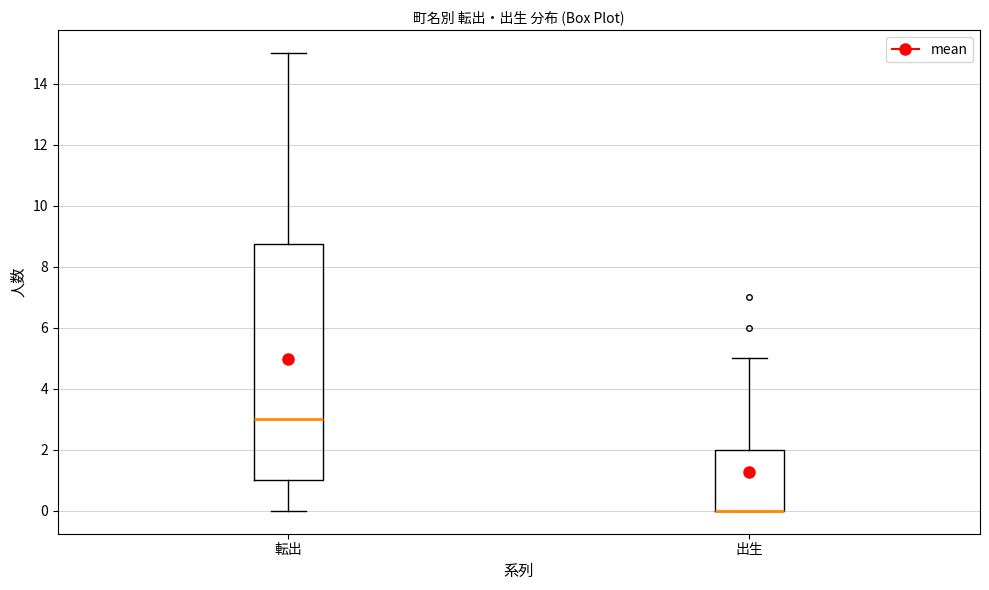

Where is the upper edge of the box for 出生 on the y-axis? The values are not printed on the chart, so give them approximately, as read against the axis.

2.0